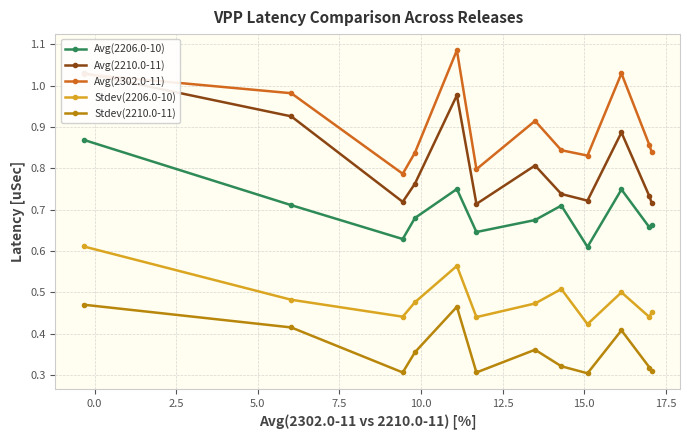

What are all the series names shown in the legend?

Avg(2206.0-10), Avg(2210.0-11), Avg(2302.0-11), Stdev(2206.0-10), Stdev(2210.0-11)